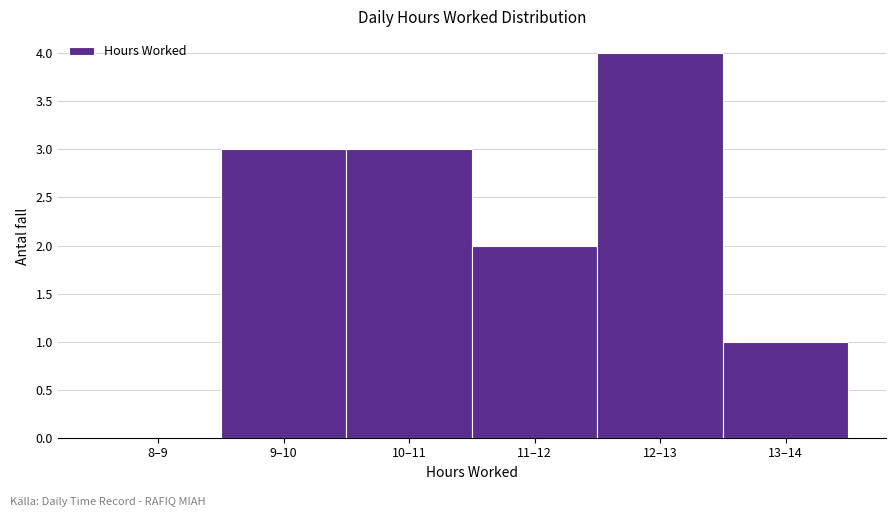

Reading left to right, what are all the values shown in this chart?

8–9=0	9–10=3	10–11=3	11–12=2	12–13=4	13–14=1